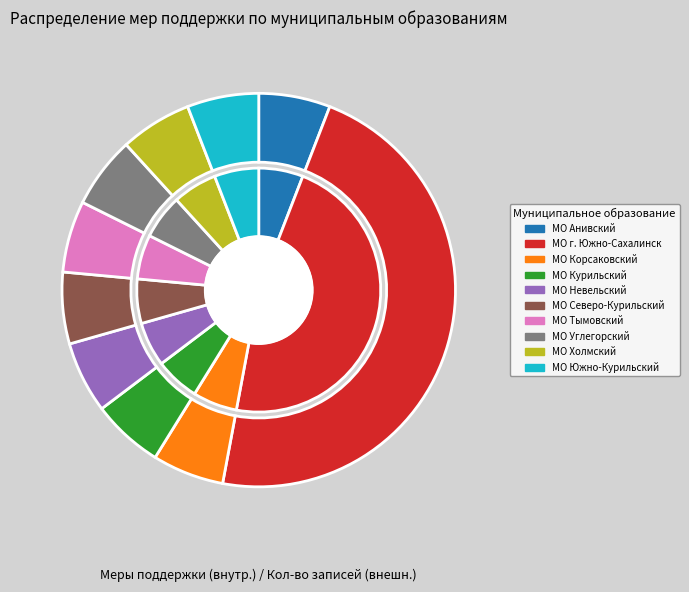

To the nearest percent, what is the difference between the largest and smallest slice percentages?

41%